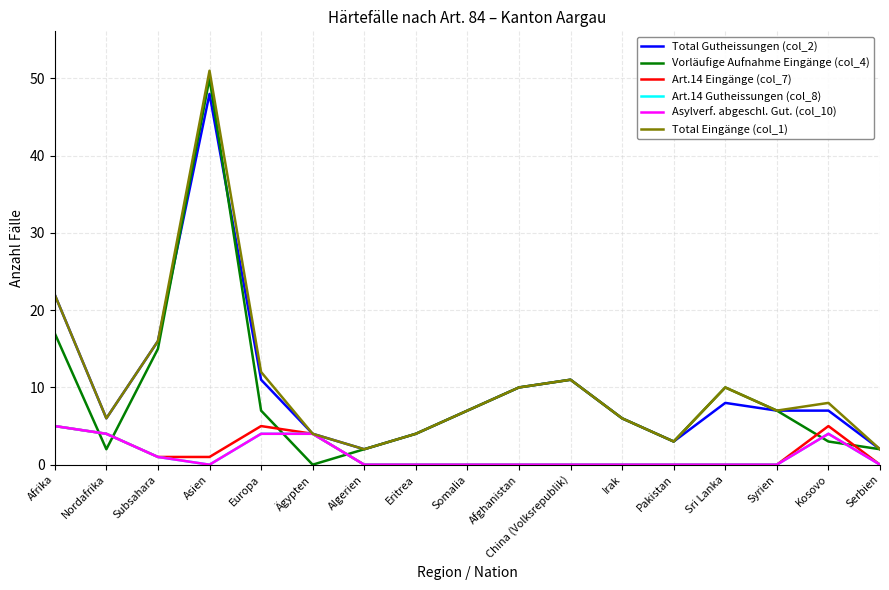

Does the chart display data point markers on the line(s)?

No